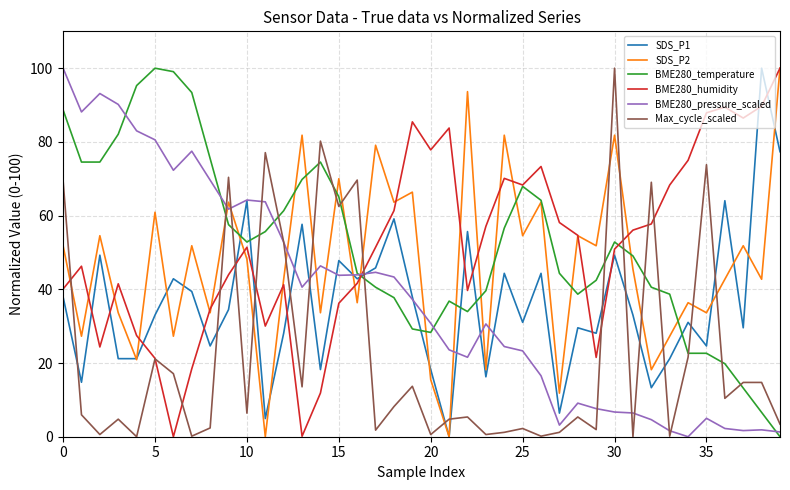

True or false: Max_cycle_scaled and SDS_P2 intersect in this chart.

True